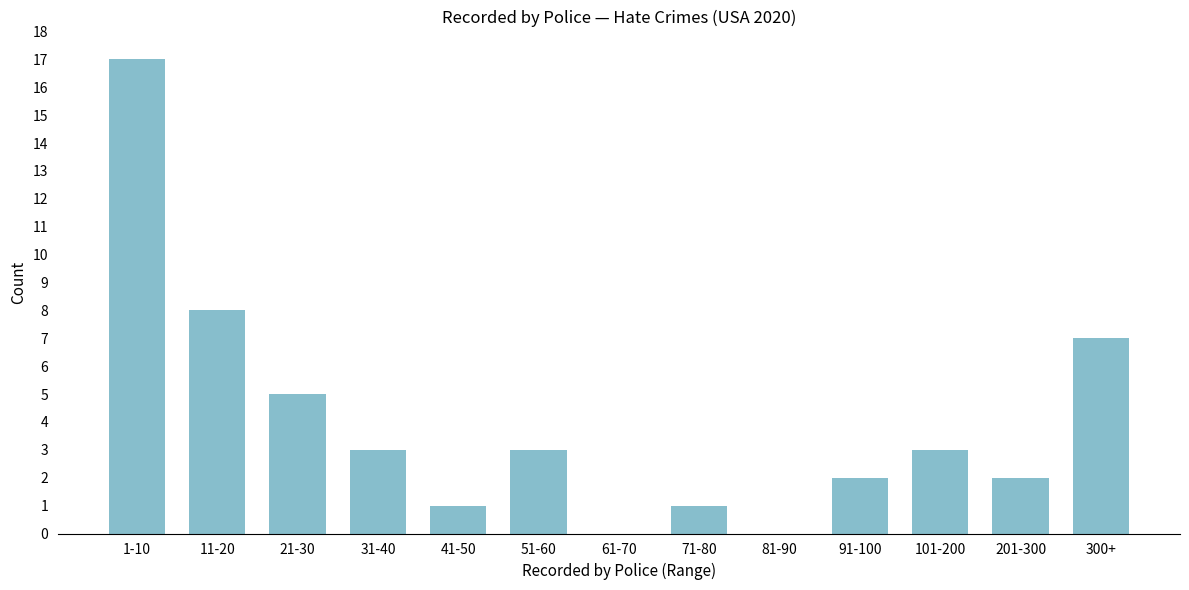

Reading left to right, list all the values displayed in this chart.

1-10=17	11-20=8	21-30=5	31-40=3	41-50=1	51-60=3	61-70=0	71-80=1	81-90=0	91-100=2	101-200=3	201-300=2	300+=7